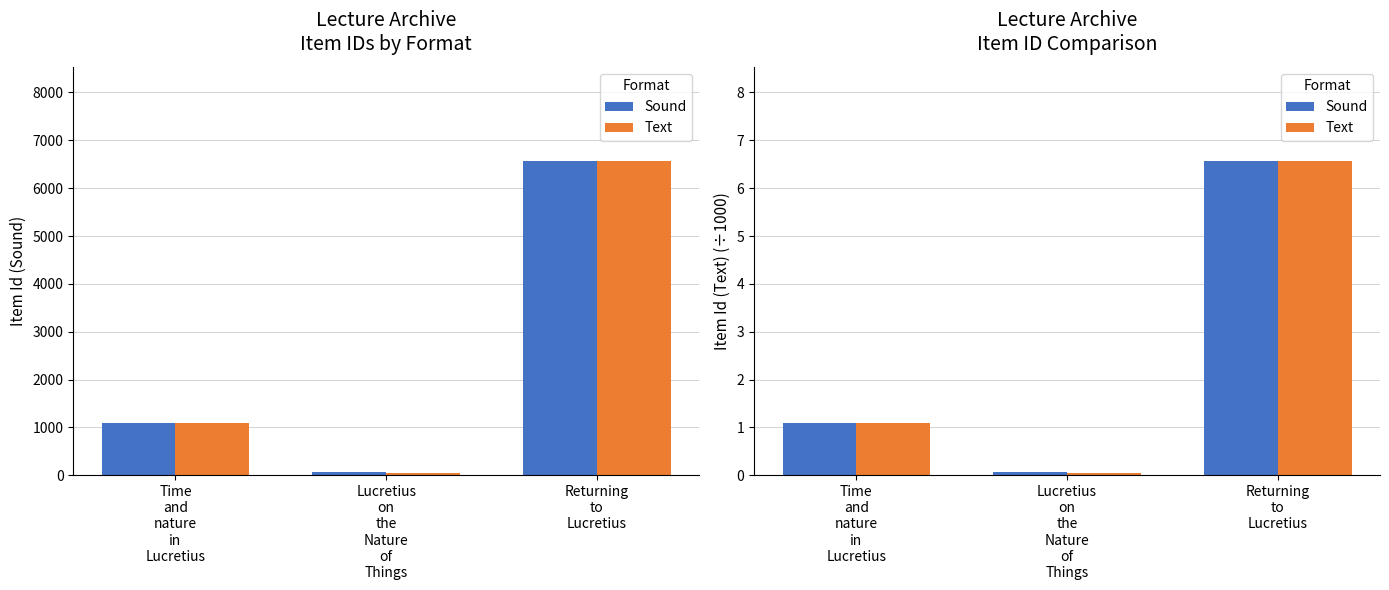

How many values in the Text series are below 1?

1